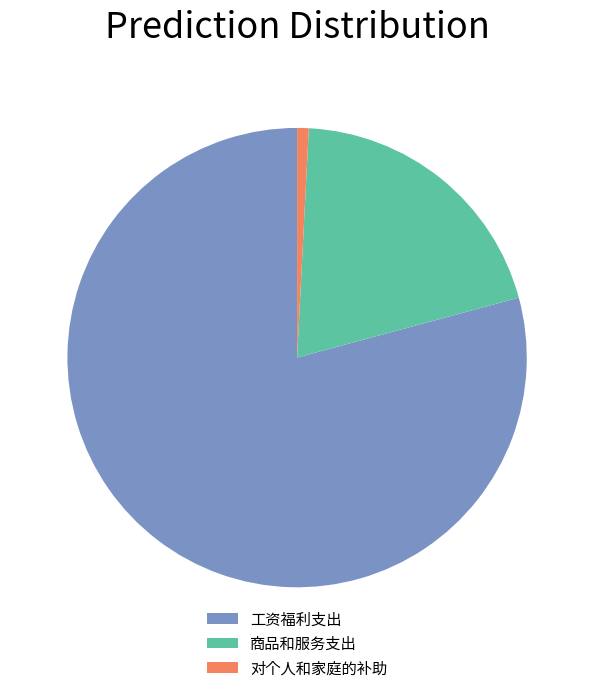

Count the number of slices in the pie.

3